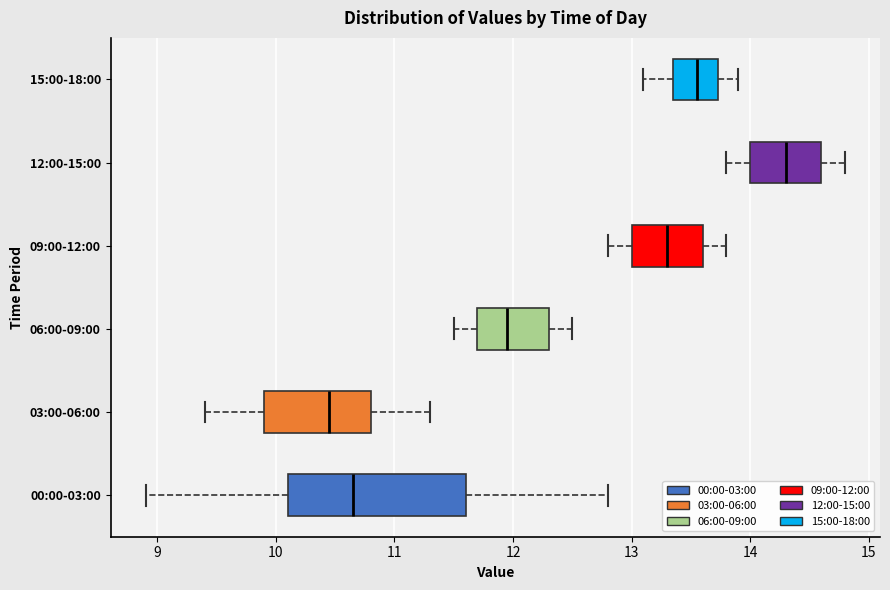

Where does the median line of the box for 09:00-12:00 sit on the x-axis? The values are not printed on the chart, so give them approximately, as read against the axis.

13.3